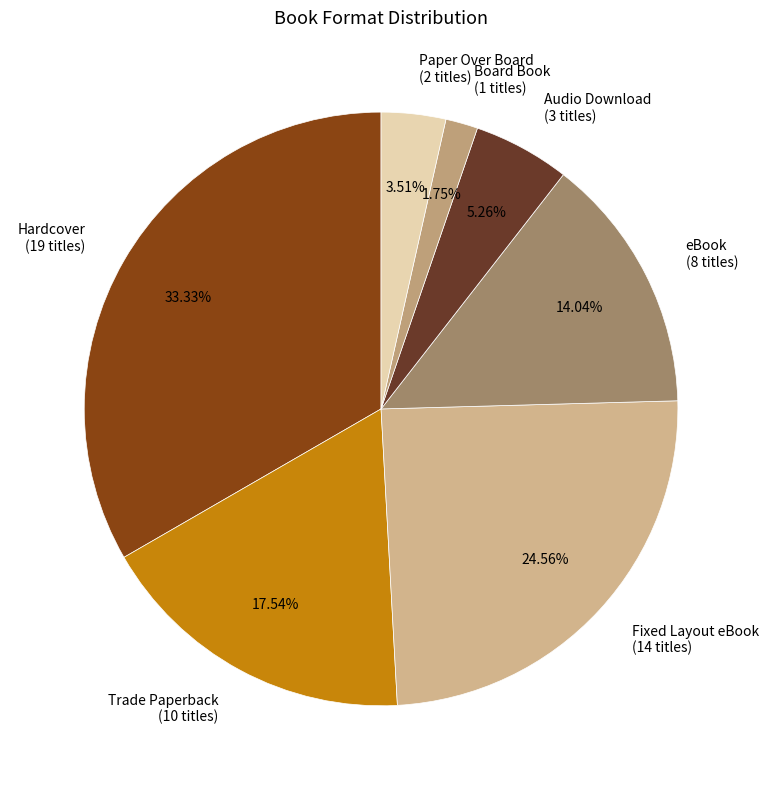

To the nearest percent, what portion does Hardcover represent?

33%